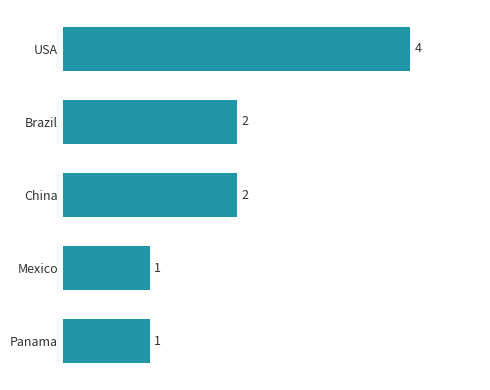

What is the maximum value shown in the chart?

4